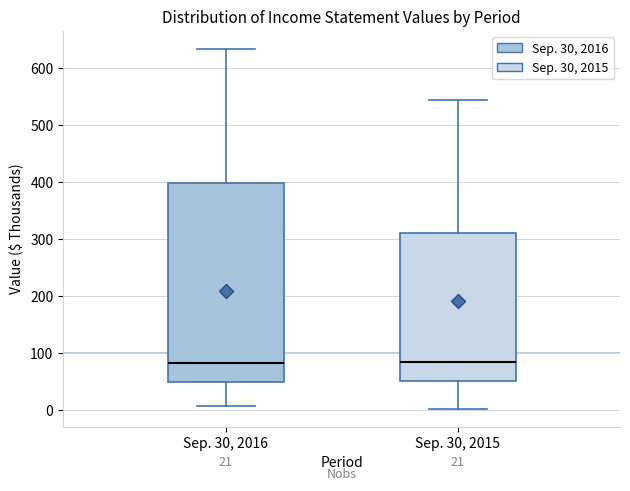

Which box is the tallest, from its lower edge to its upper edge?

Sep. 30, 2016